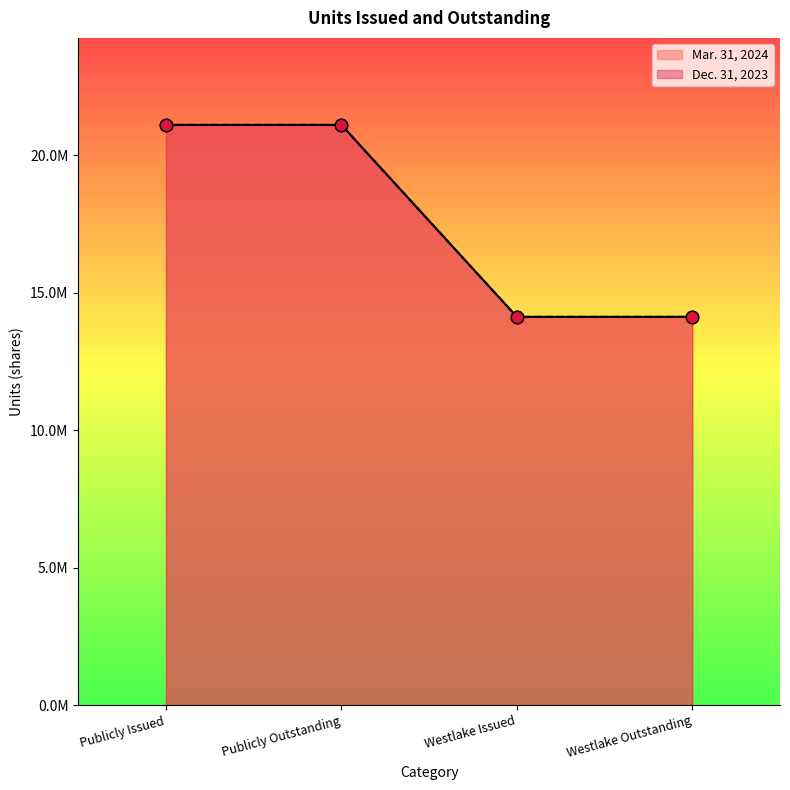

What are all the series names shown in the legend?

Mar. 31, 2024, Dec. 31, 2023